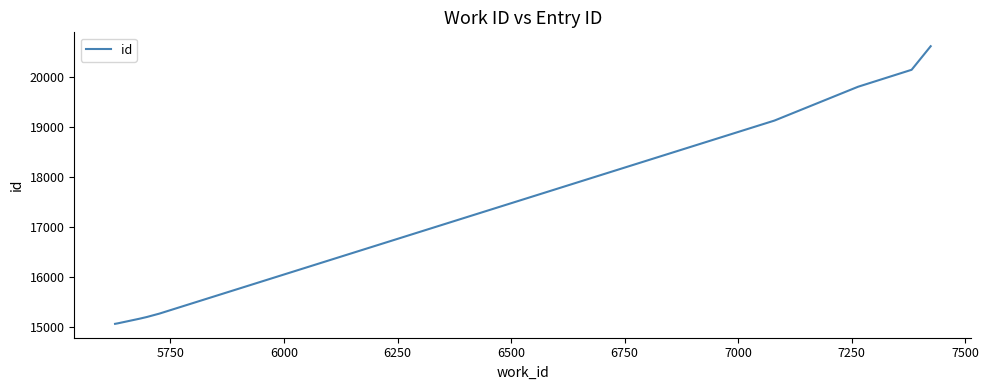

What is the difference between the maximum and minimum values?

5560